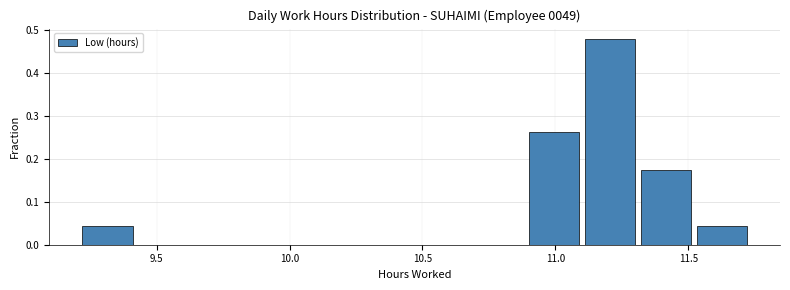

Reading left to right, transcribe this chart: for each bar, give the range it covers on the x-axis and its height. Neither the bar edges nor the heights are printed on the chart, so give them approximately, as read against the axes.

9.21 to 9.42: 0.04
9.42 to 9.63: 0
9.63 to 9.84: 0
9.84 to 10.05: 0
10.05 to 10.26: 0
10.26 to 10.47: 0
10.47 to 10.68: 0
10.68 to 10.89: 0
10.89 to 11.10: 0.26
11.10 to 11.31: 0.48
11.31 to 11.52: 0.17
11.52 to 11.73: 0.04